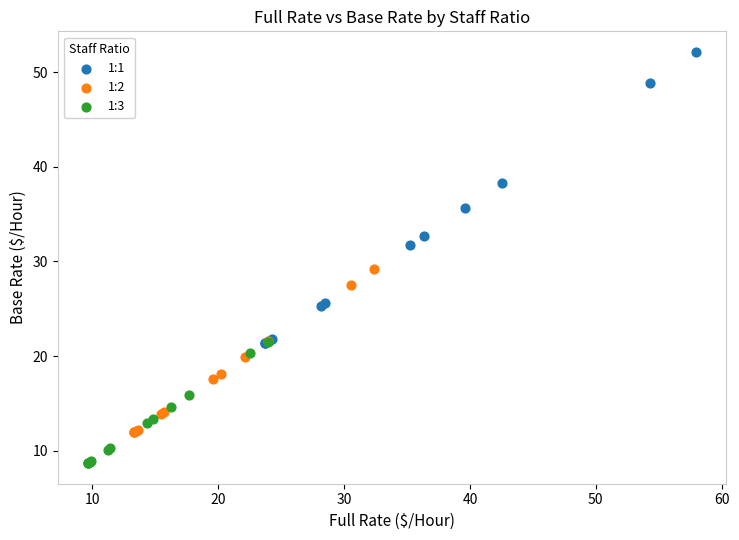

What are all the series names shown in the legend?

1:1, 1:2, 1:3